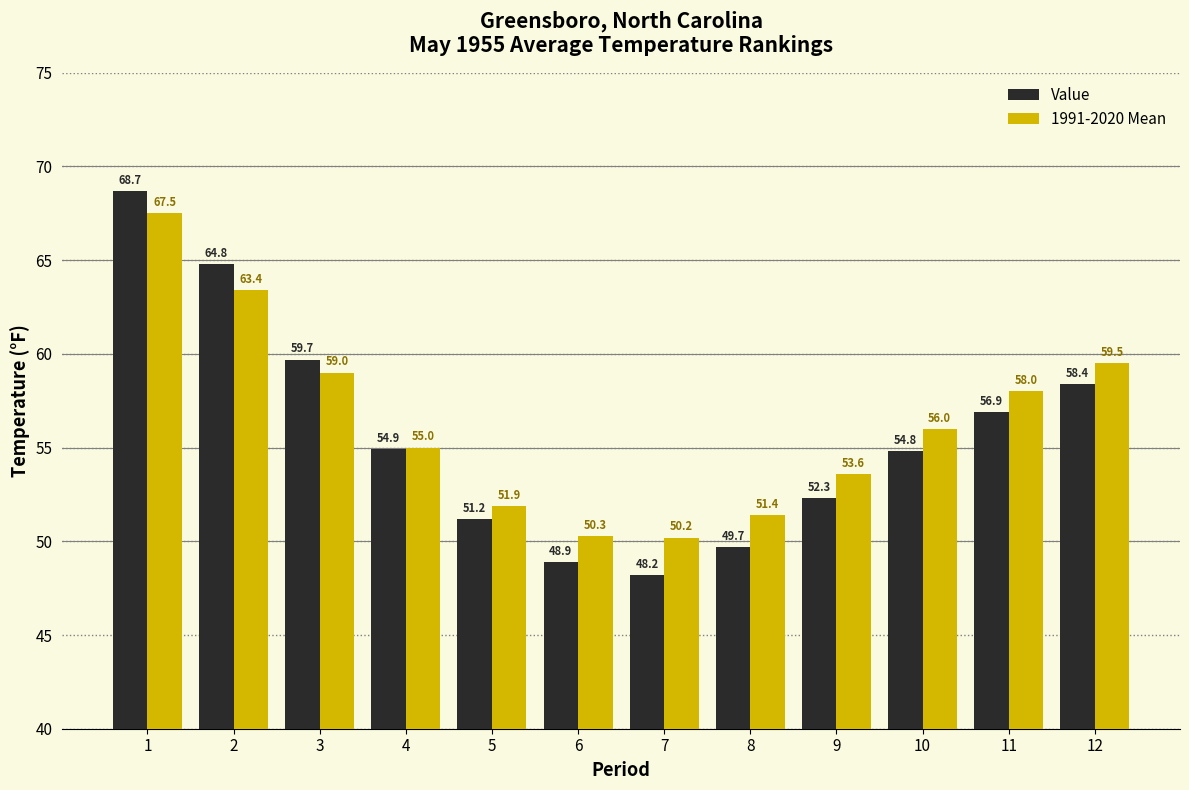

Rank the series by their average value, from highest to lowest.

1991-2020 Mean, Value